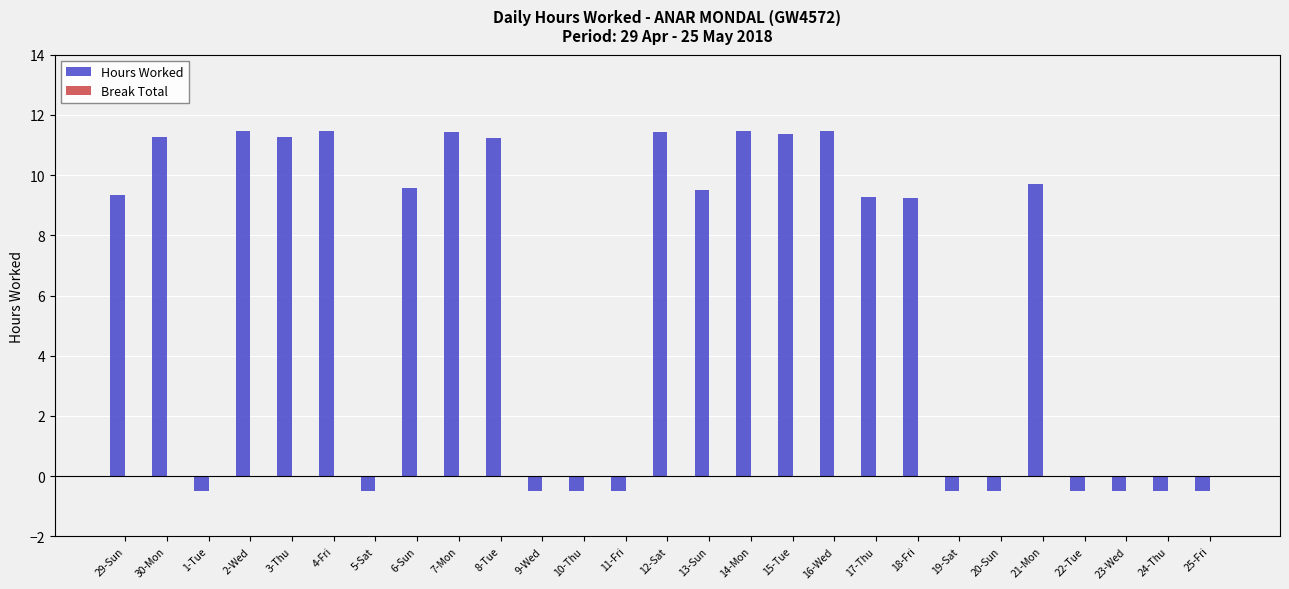

Where does the data first go above 9?

29-Sun